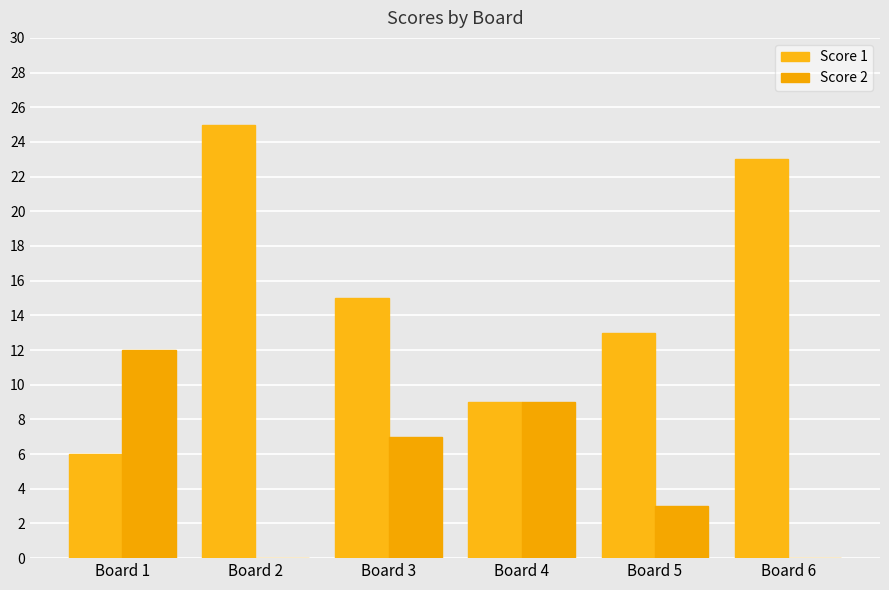

Reading left to right, what are all the values shown in this chart?

Score 1: 6	25	15	9	13	23
Score 2: 12	0	7	9	3	0